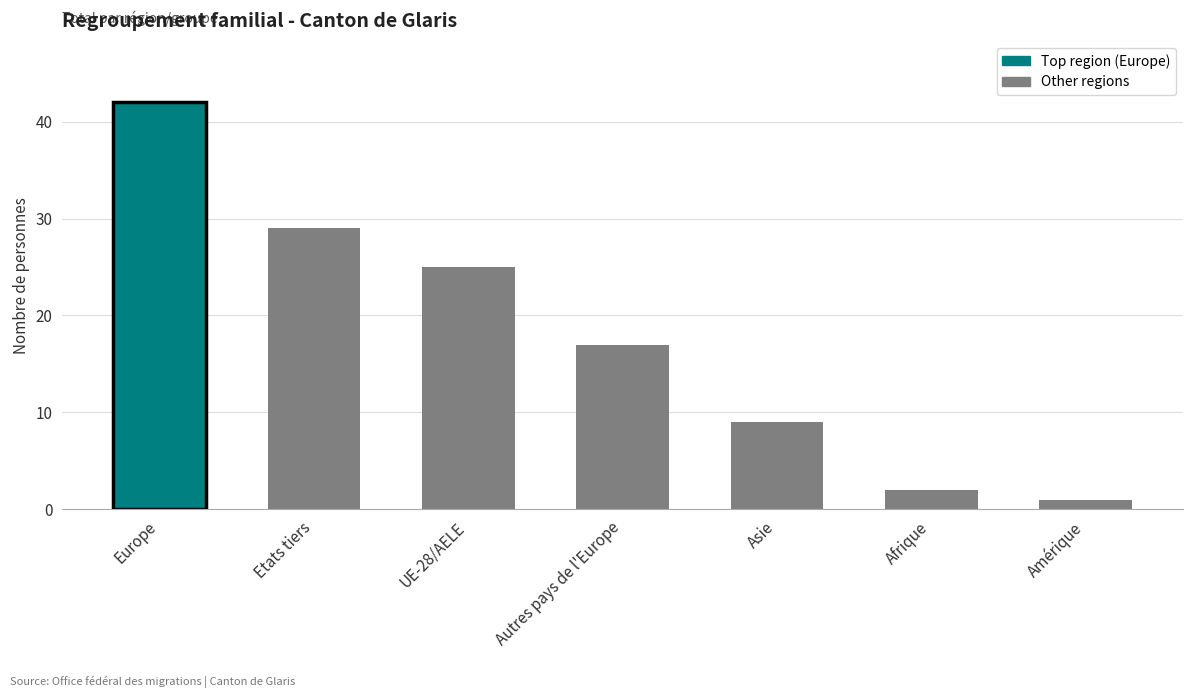

What is the sum of the values at UE-28/AELE and Etats tiers?

54